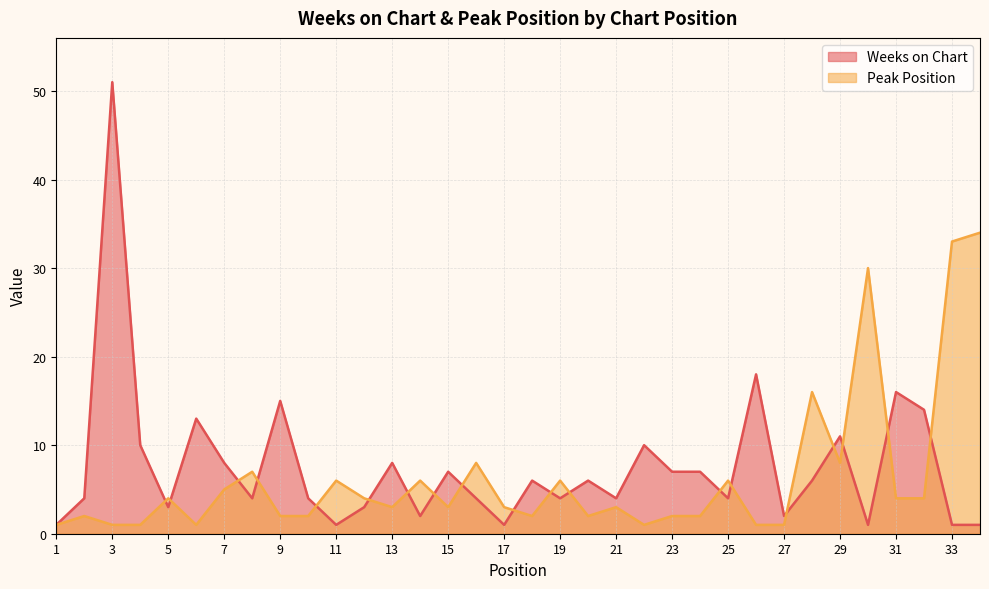

What are all the series names shown in the legend?

Weeks on Chart, Peak Position